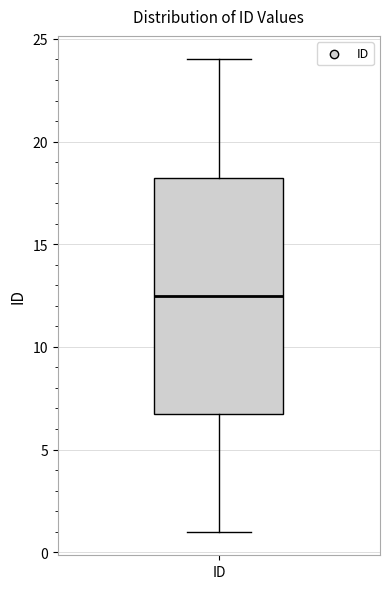

Where is the upper edge of the box for ID on the y-axis? The values are not printed on the chart, so give them approximately, as read against the axis.

18.5